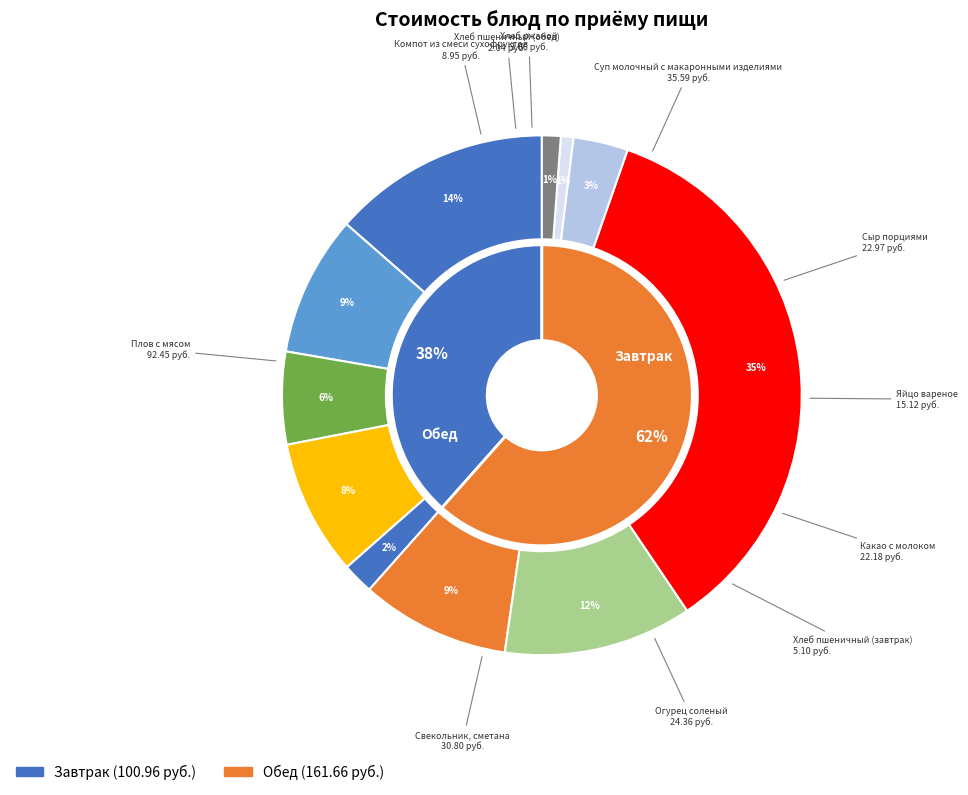

Does any single category account for the majority?

No